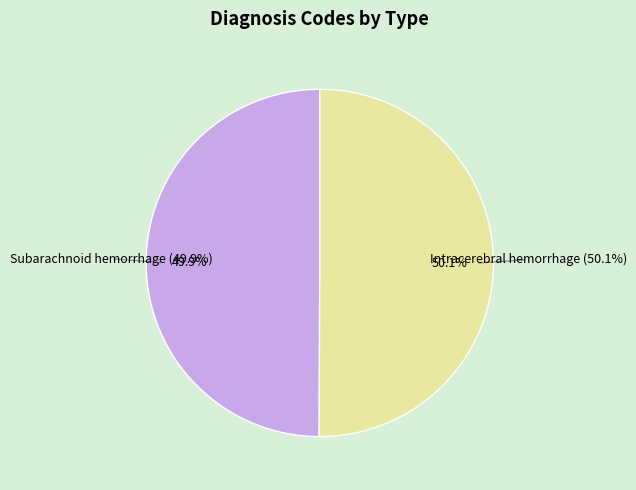

Is it true that Intracerebral hemorrhage is 42% of the pie?

False